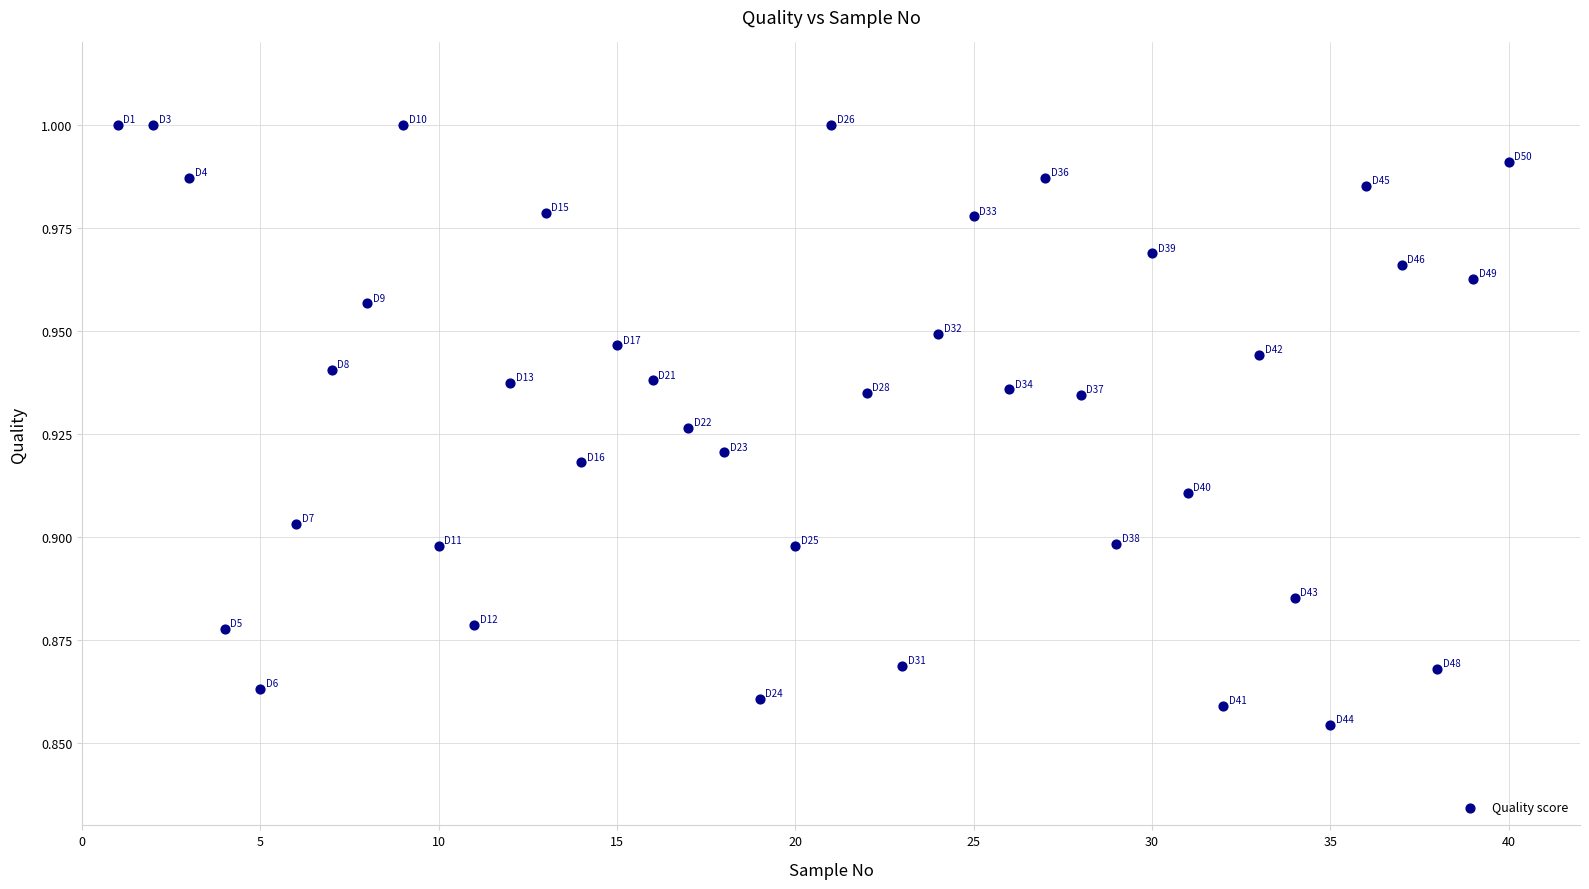

What is the range of X values (max minus min)?

39.0